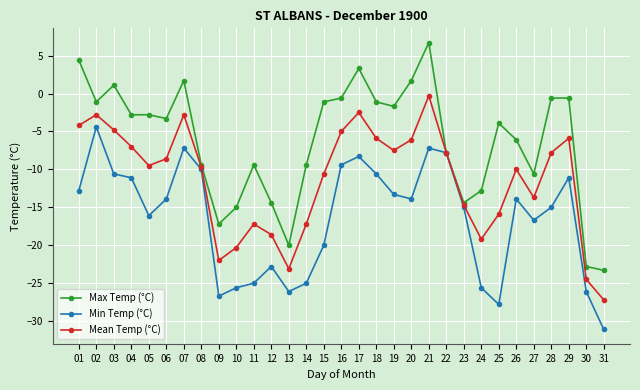

Is the value of Min Temp (°C) at 31 greater than the value of Mean Temp (°C) at 14?

No